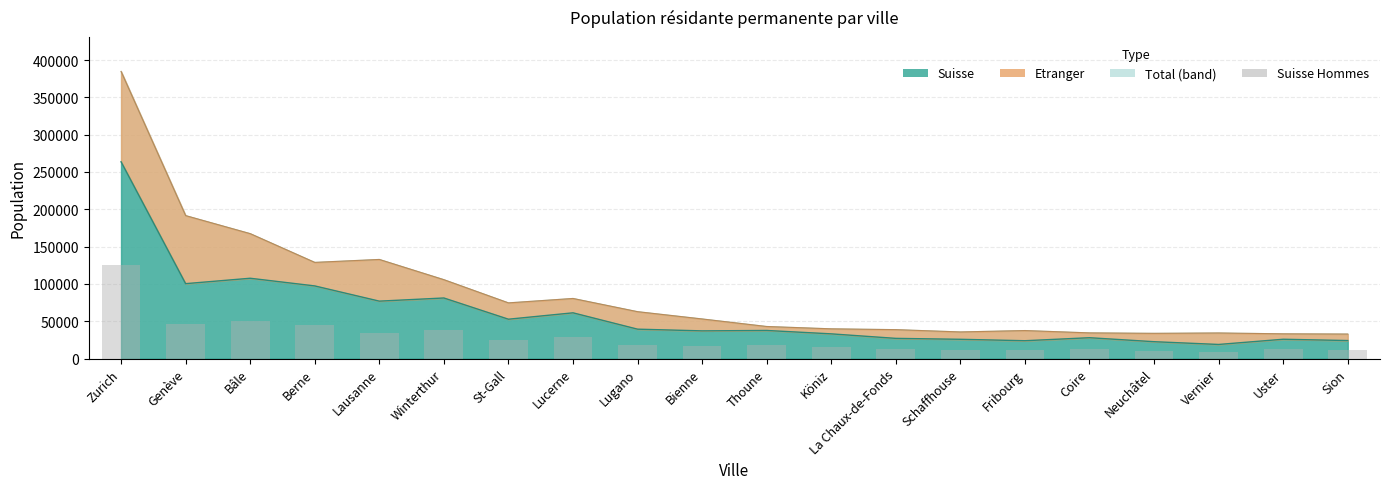

The value at Sion is 11232. True or false?

True